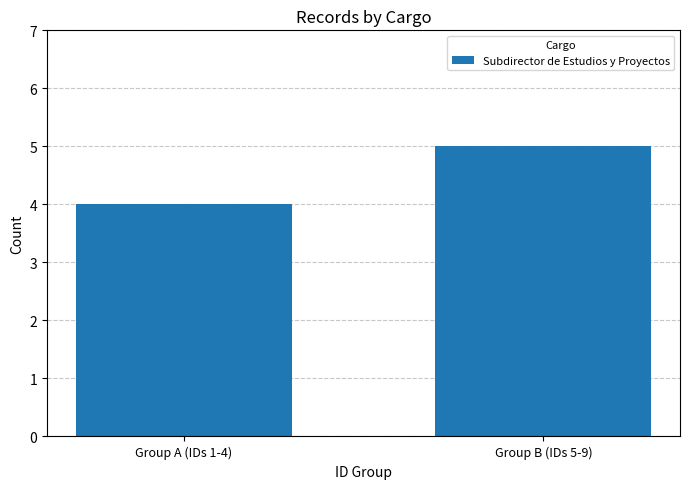

Between Group B (IDs 5-9) and Group A (IDs 1-4), which is larger?

Group B (IDs 5-9)